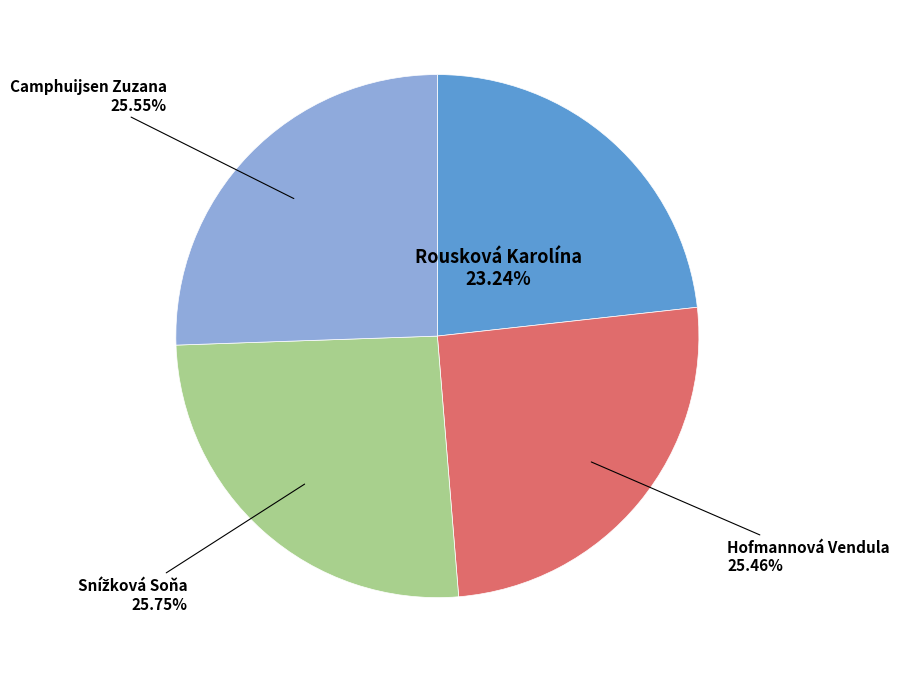

Is Camphuijsen Zuzana the majority of the pie?

No